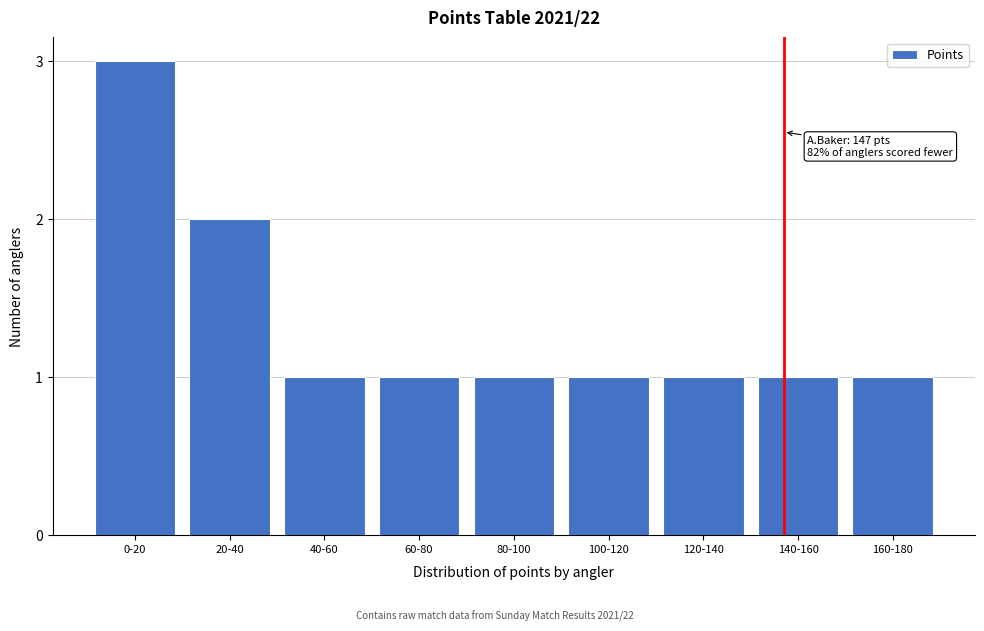

Reading right to left, extract all data points from this chart.

1	1	1	1	1	1	1	2	3